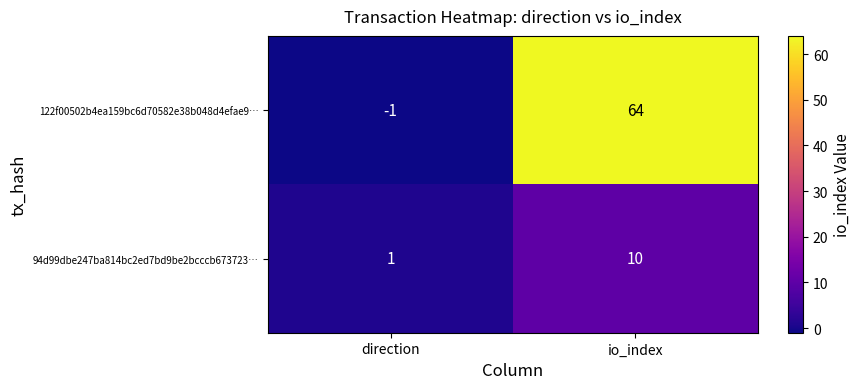

At which label does 122f00502b4ea159bc6d70582e38b048d4efae9… reach its peak?

io_index